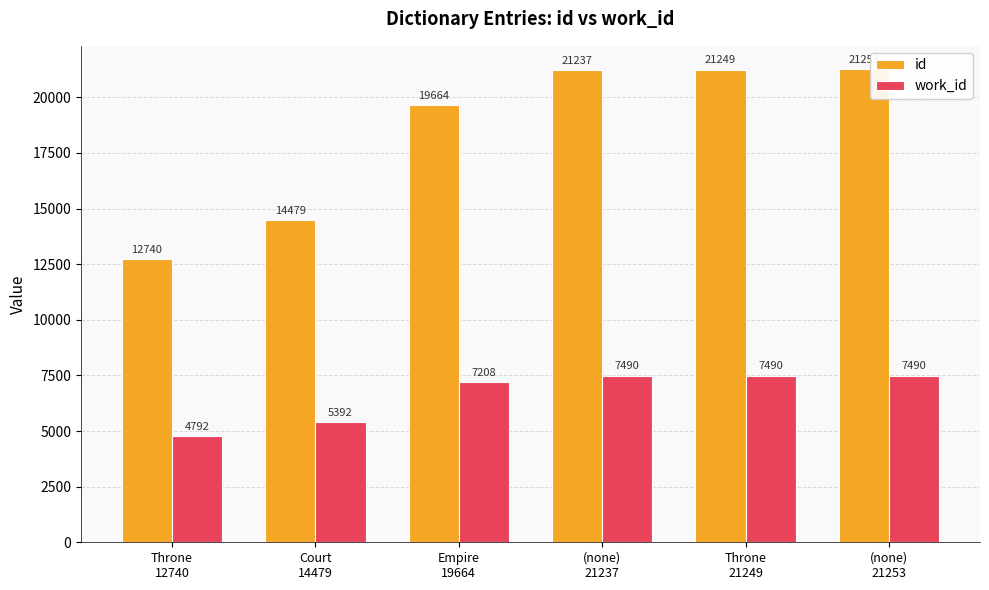

What position from the right is (none)
21253?

1